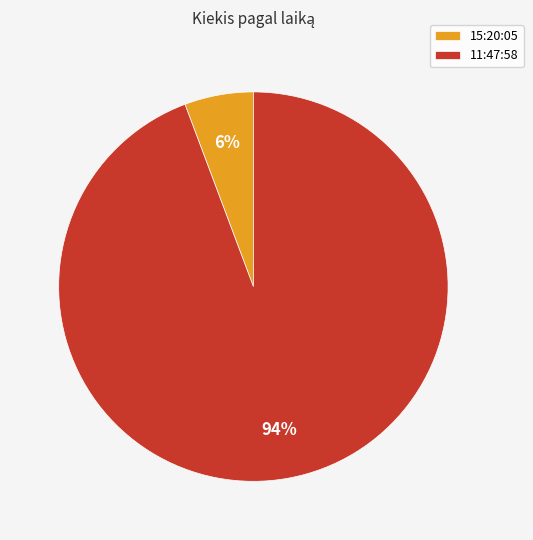

How many segments does this pie chart have?

2